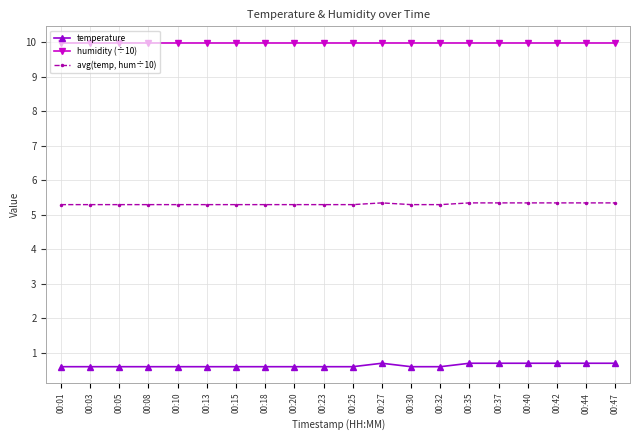

Is the value of temperature at 00:42 greater than the value of avg(temp, hum÷10) at 00:25?

No